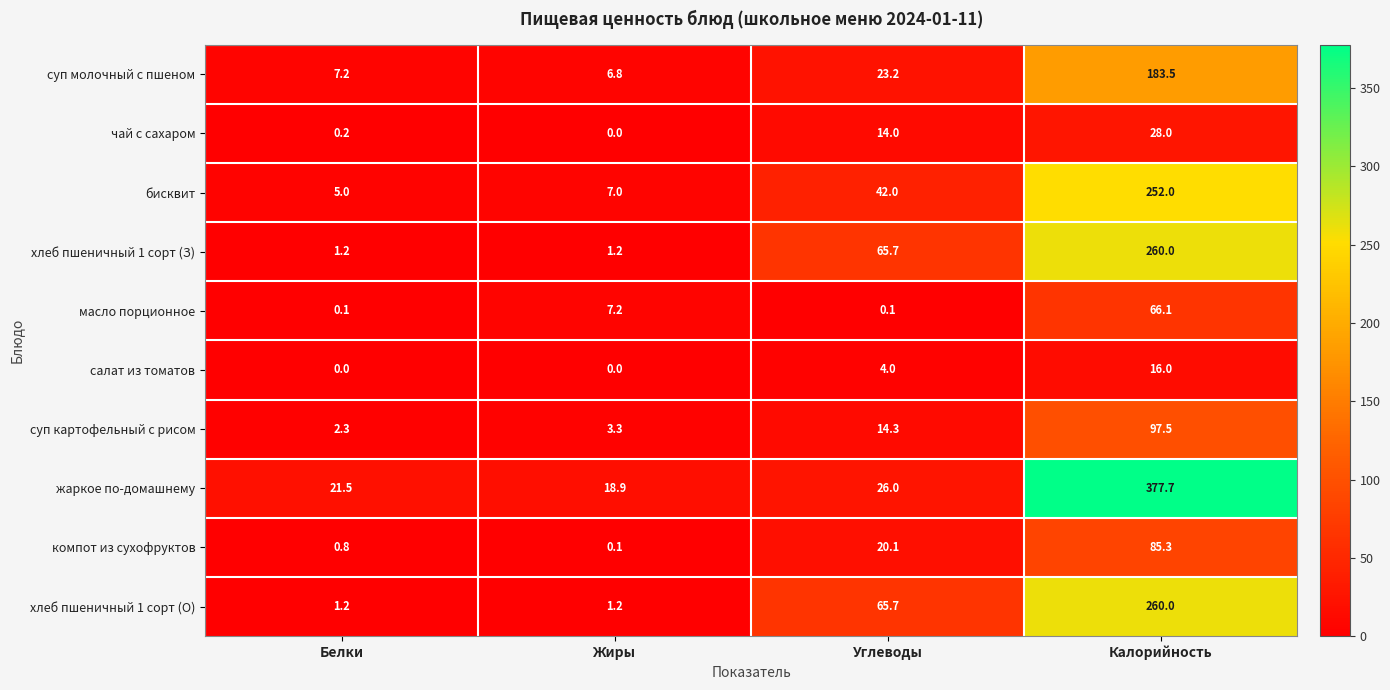

Which series has the widest spread of values?

жаркое по-домашнему